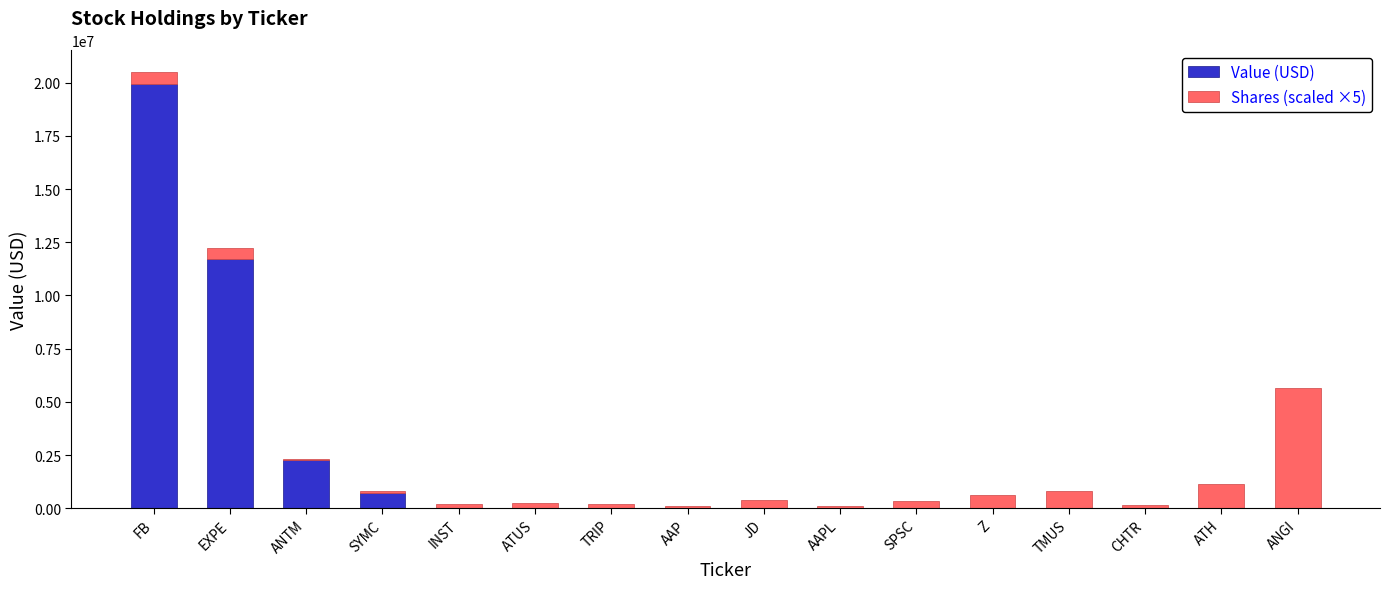

Count the number of data series in this chart.

2